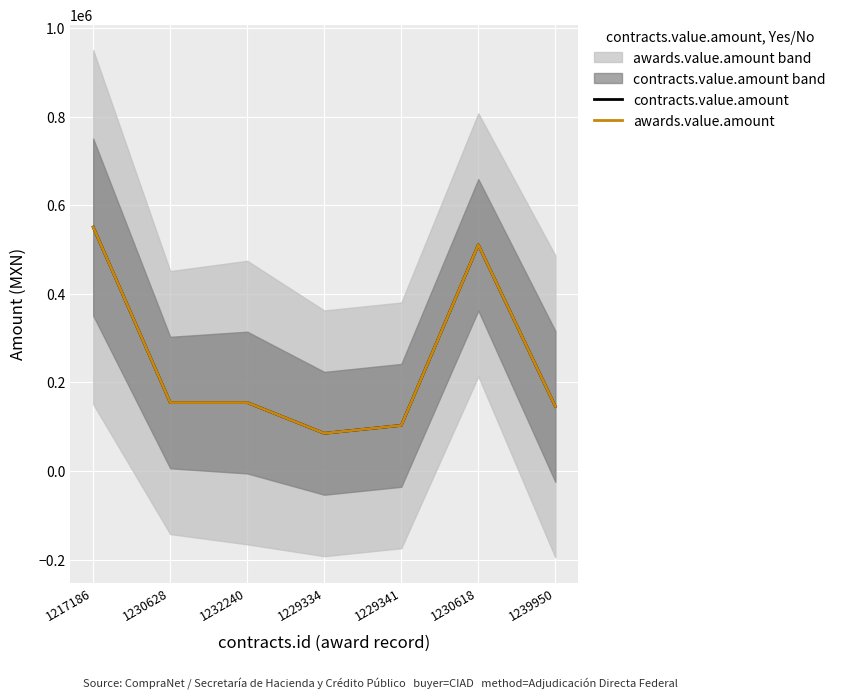

Which category has the highest value in the contracts.value.amount series?

1217186